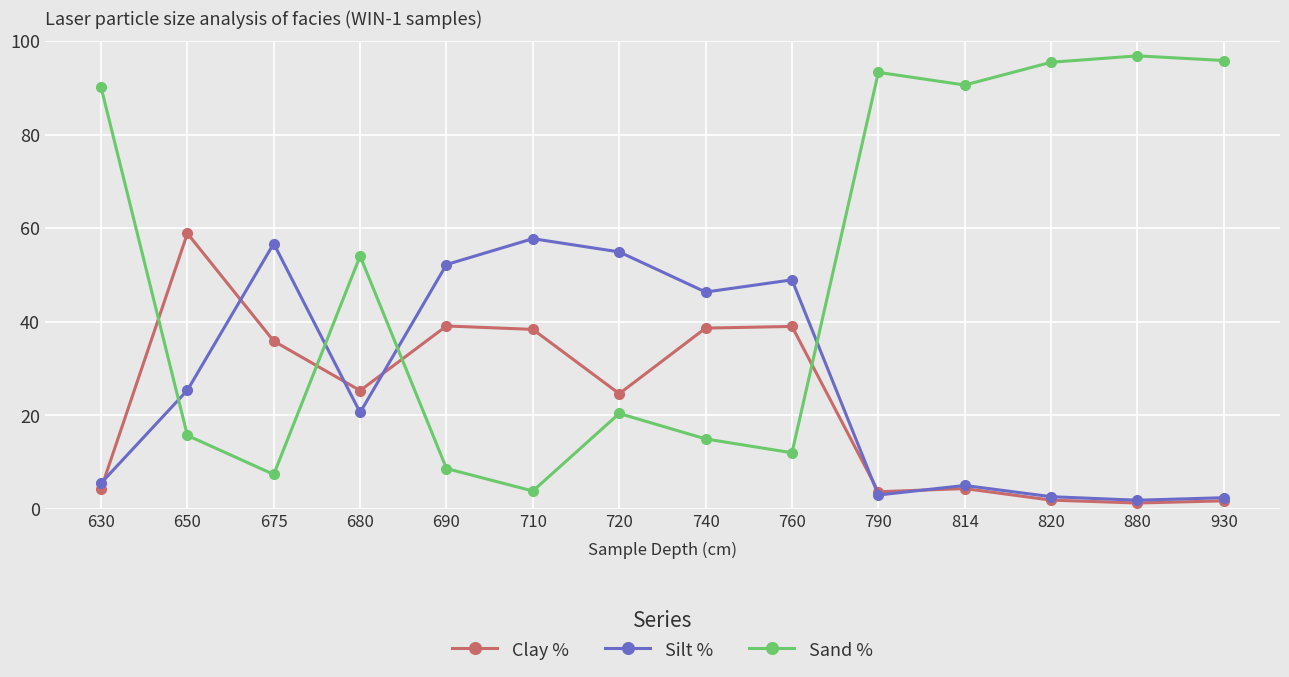

How many times do Silt % and Sand % cross each other?

4